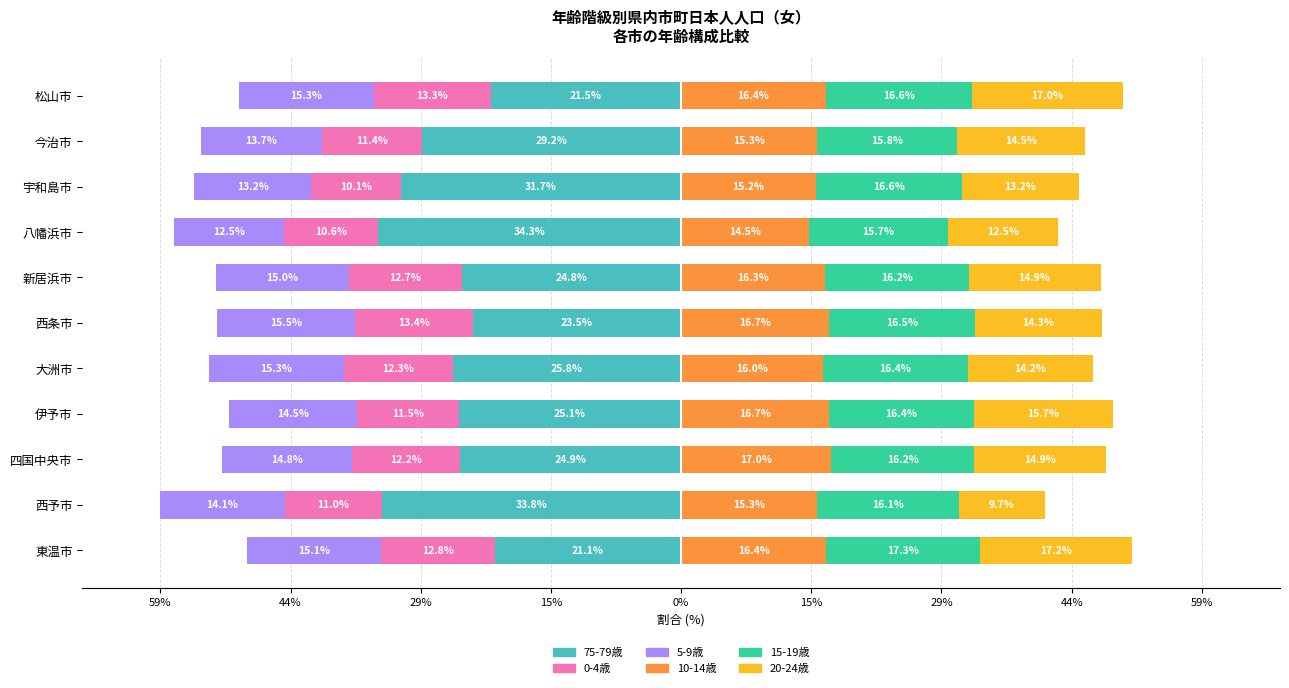

The 75-79歳 series shows -34.3 at 八幡浜市. True or false?

True